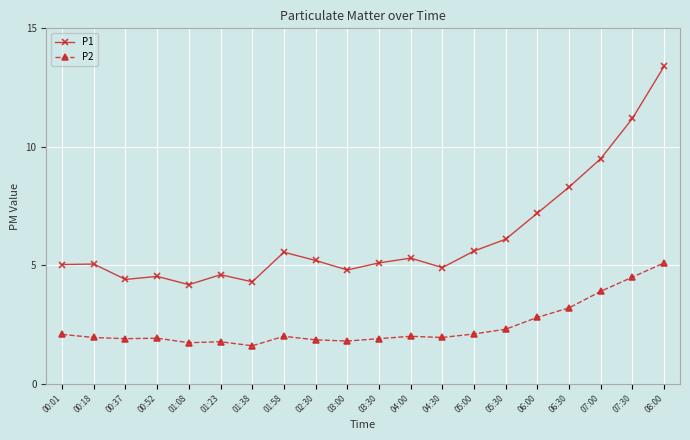

True or false: P1 has more than 0 points higher than both neighbors.

True